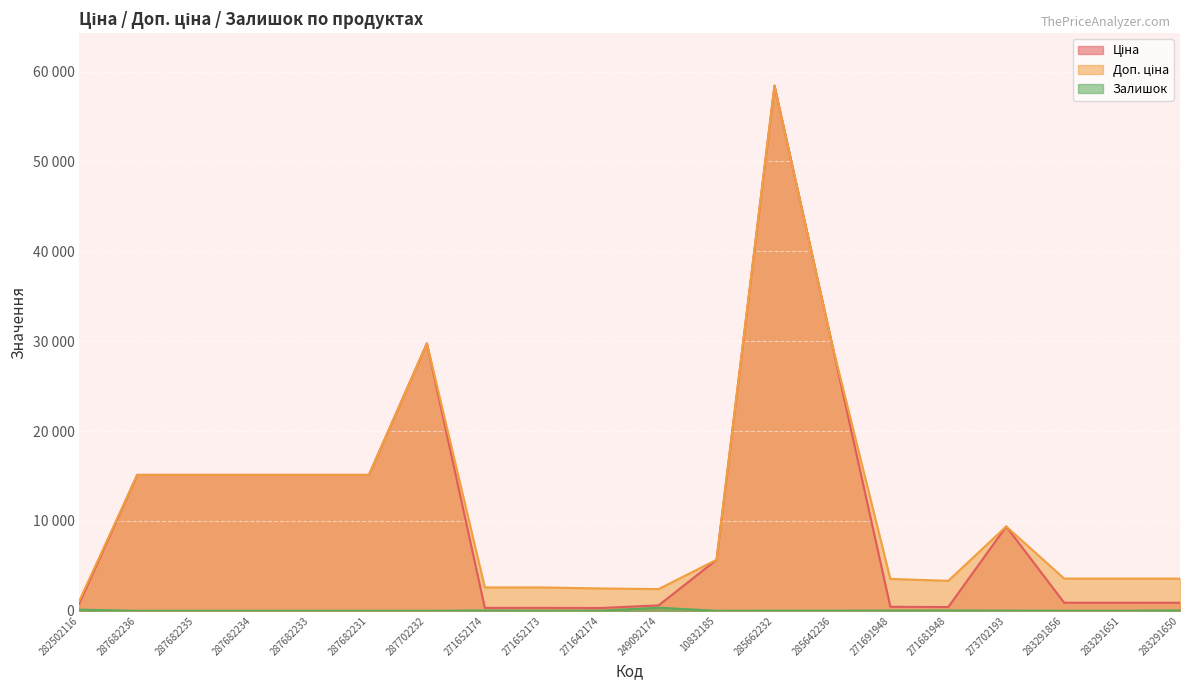

What is the approximate value of Доп. ціна at 10832185?

5673.8